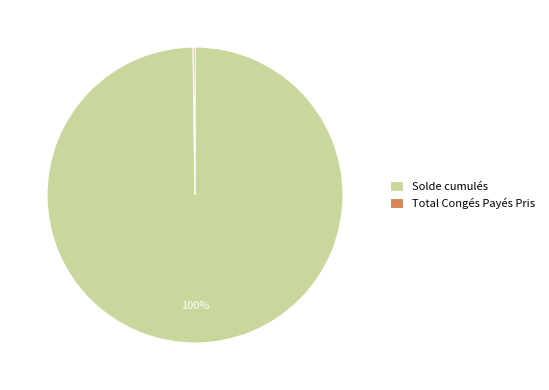

To the nearest percent, what is the difference between the largest and smallest slice percentages?

100%